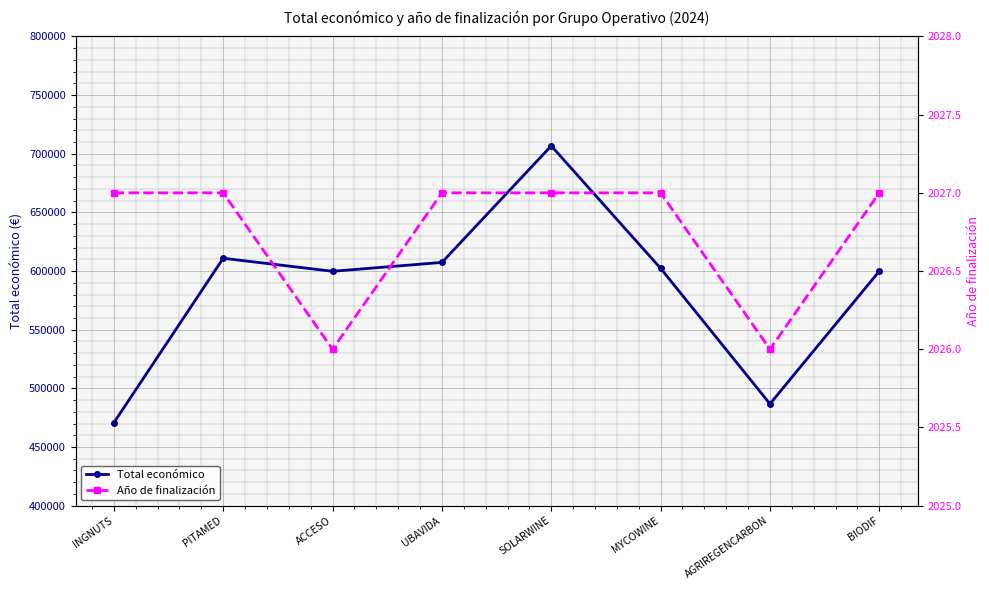

The Total económico series shows 486756.0 at AGRIREGENCARBON. True or false?

True